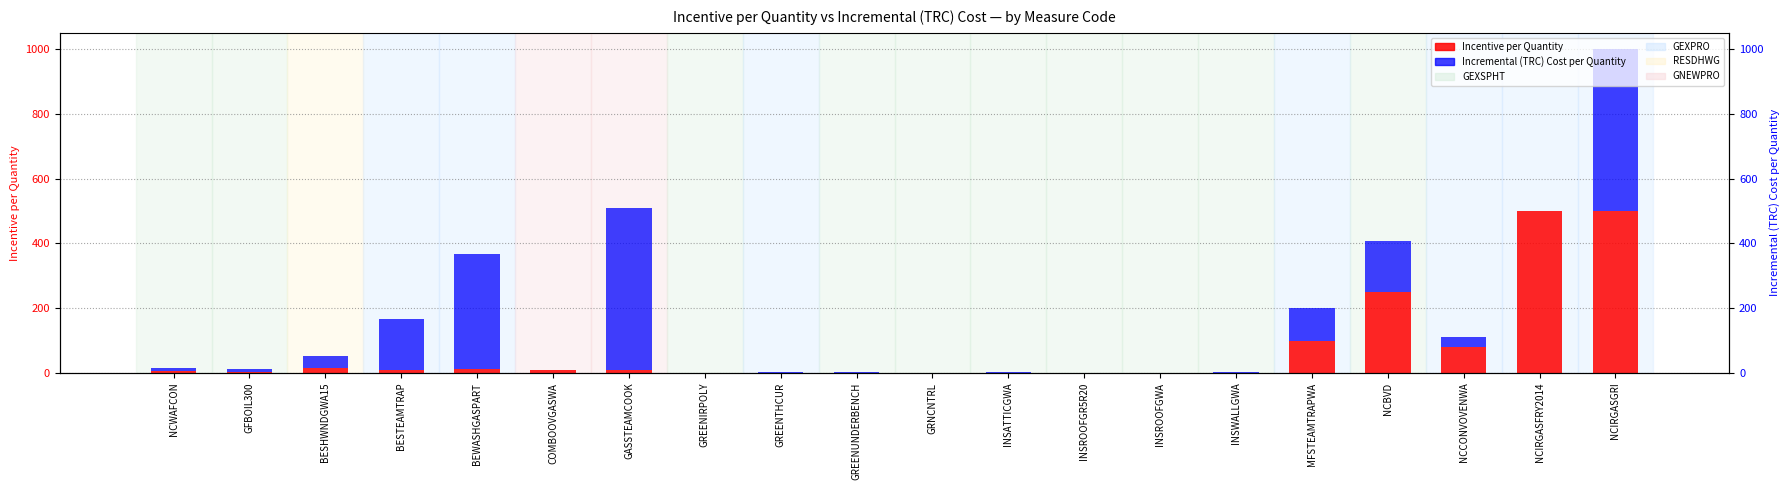

The value of Incentive per Quantity at GREENIRPOLY is 0.3. True or false?

True